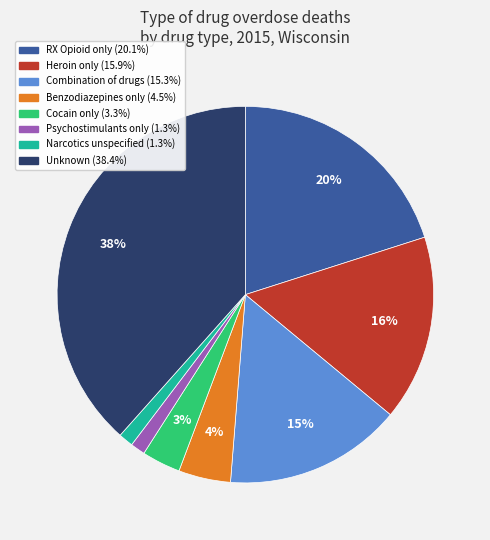

What is the largest slice in the pie chart?

Unknown